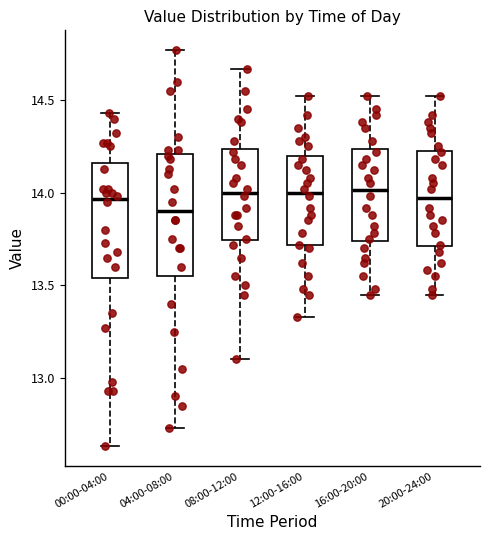

Reading left to right, transcribe this box plot: for each box, give where its median line is, the range the box spans, and where its two whiskers end, as read against the y-axis. The values are not printed on the chart, so give them approximately, as read against the axis.

00:00-04:00: median 13.95, box 13.55 to 14.15, whiskers 12.65 to 14.45
04:00-08:00: median 13.90, box 13.55 to 14.20, whiskers 12.75 to 14.75
08:00-12:00: median 14.00, box 13.75 to 14.25, whiskers 13.10 to 14.65
12:00-16:00: median 14.00, box 13.70 to 14.20, whiskers 13.35 to 14.50
16:00-20:00: median 14.00, box 13.75 to 14.25, whiskers 13.45 to 14.50
20:00-24:00: median 13.95, box 13.70 to 14.25, whiskers 13.45 to 14.50